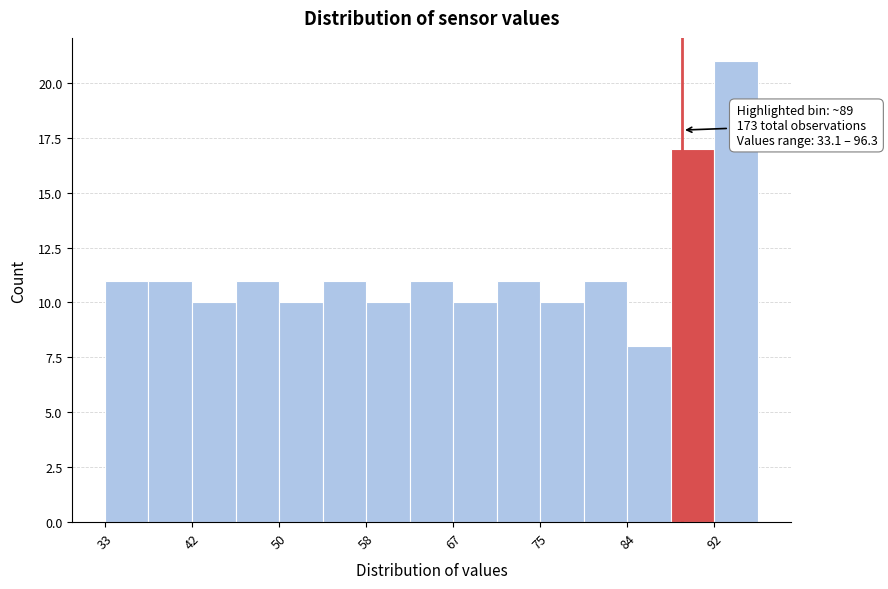

Which range on the x-axis has the tallest bar?

92 to 96